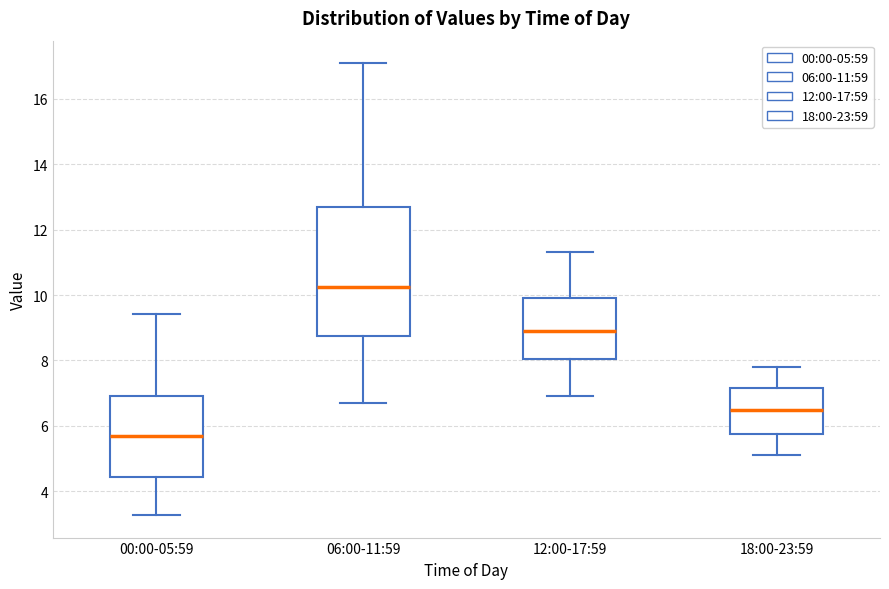

Where is the upper edge of the box for 00:00-05:59 on the y-axis? The values are not printed on the chart, so give them approximately, as read against the axis.

7.0